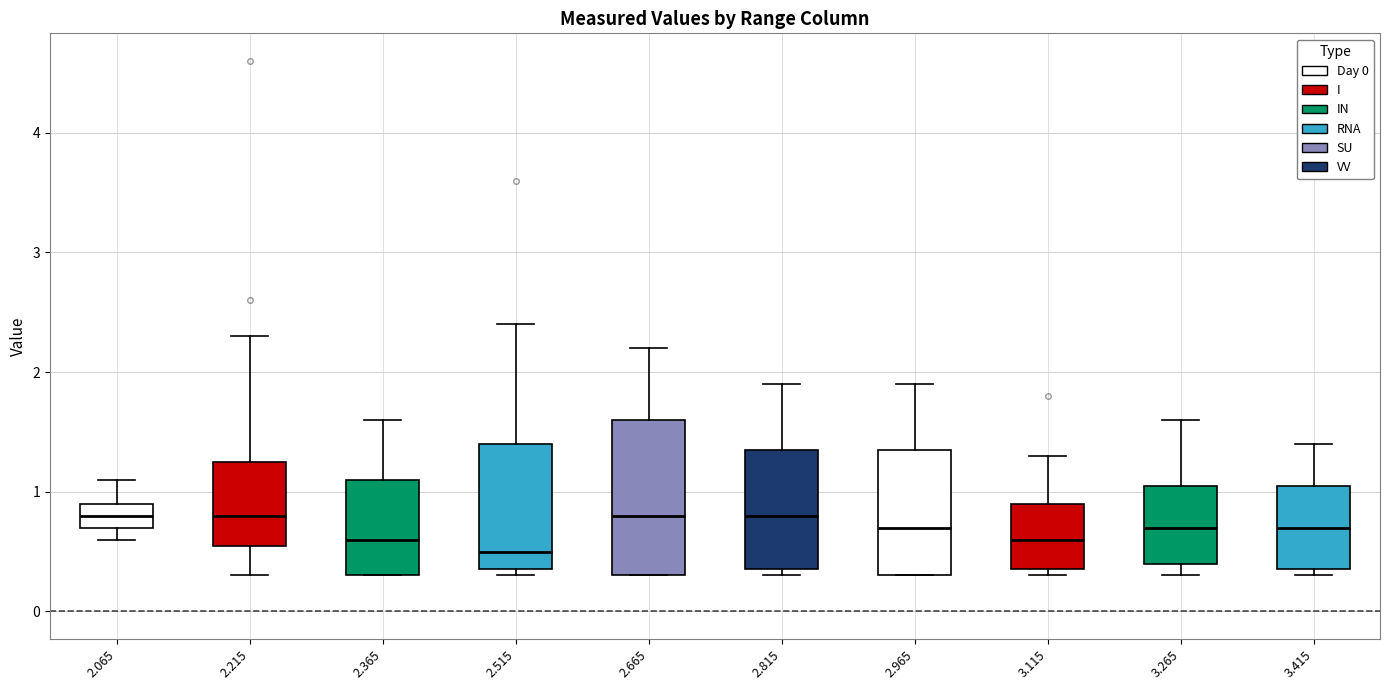

Comparing the boxes themselves (not the whiskers), which one is the tallest?

2.665